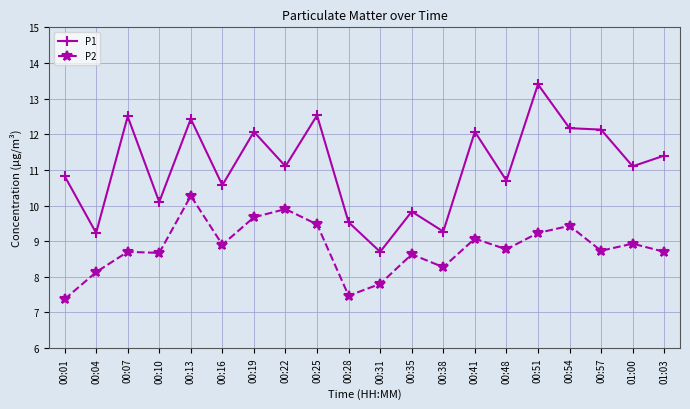

What is the label of the 20th point from the left?

01:03